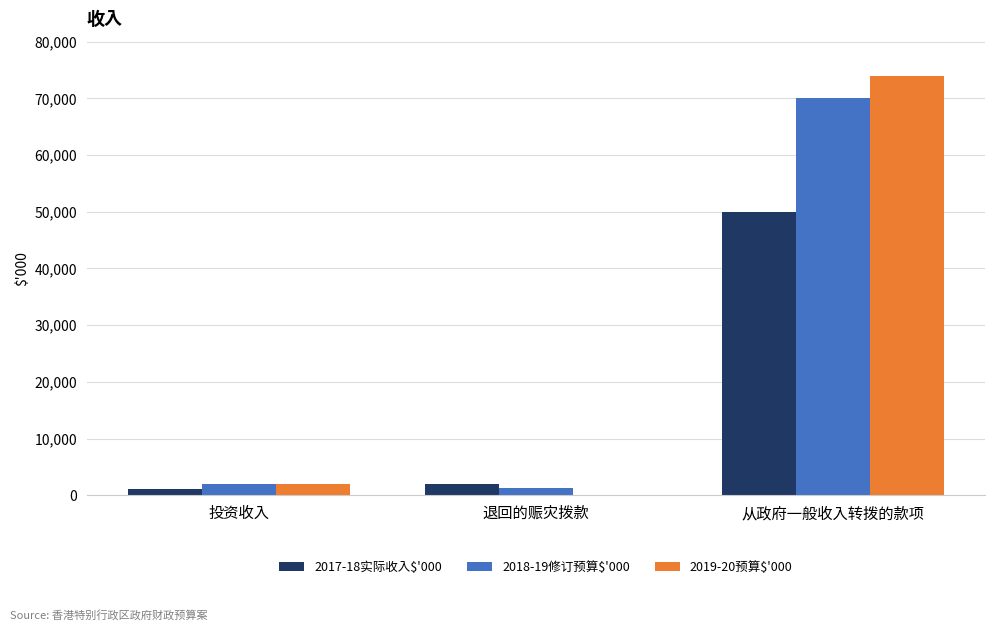

At which category is the sum across all series the highest?

从政府一般收入转拨的款项